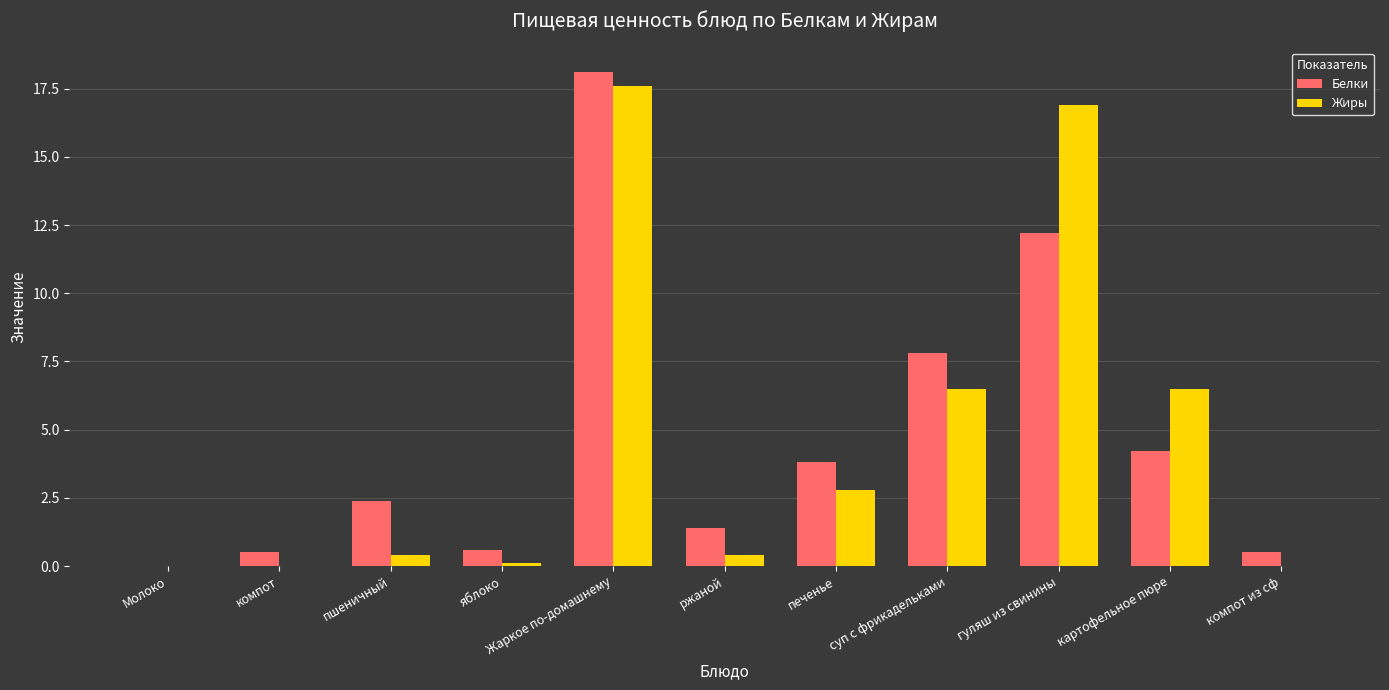

True or false: Жиры has a value of -11.0 at компот.

False